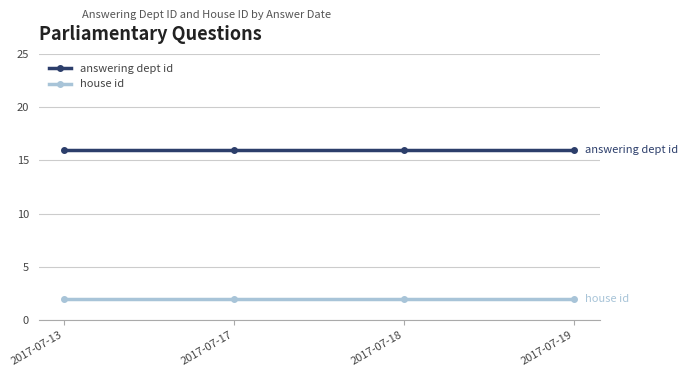

Reading left to right, list all the values displayed in this chart.

answering dept id: 2017-07-13=16	2017-07-17=16	2017-07-18=16	2017-07-19=16
house id: 2017-07-13=2	2017-07-17=2	2017-07-18=2	2017-07-19=2